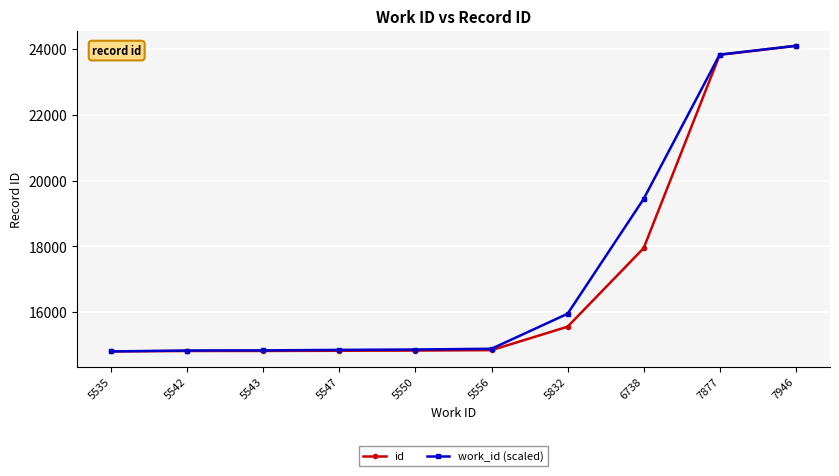

What is the total value across all series at 5832?

31503.5